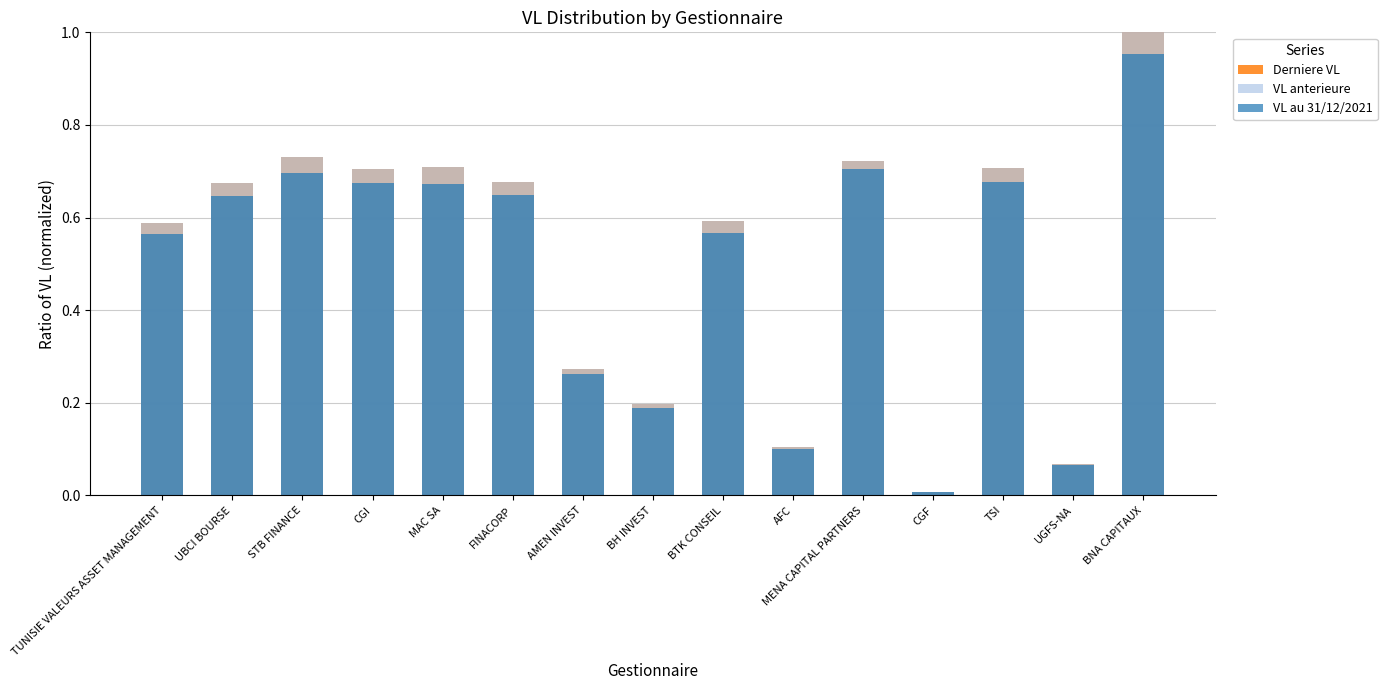

What value does the VL anterieure series have at AMEN INVEST?

0.3